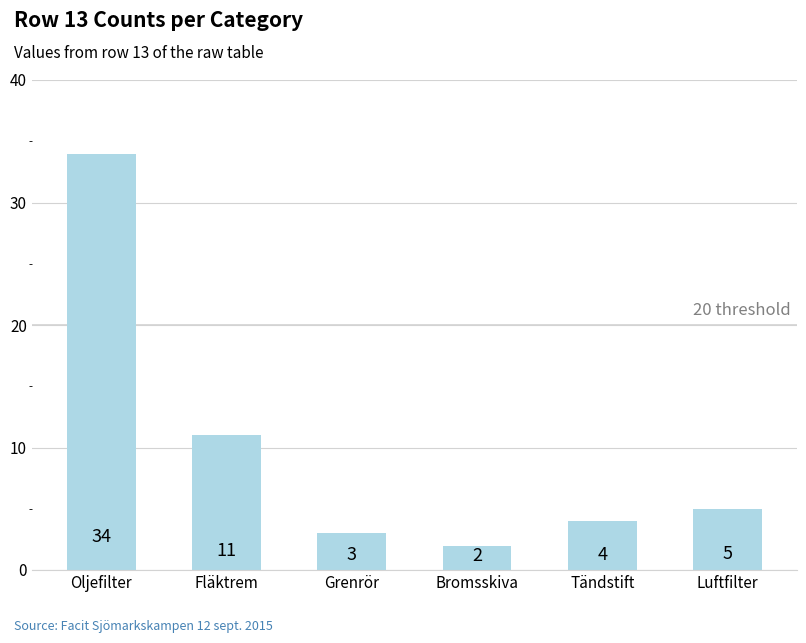

What is the ratio of the value at Oljefilter to the value at Grenrör?

11.3